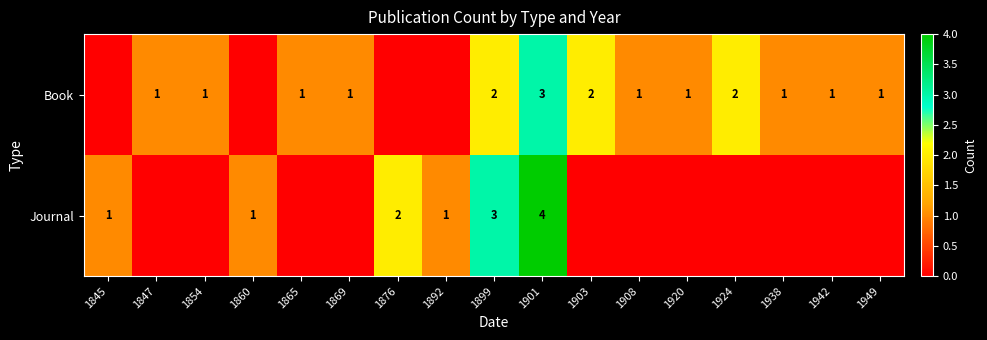

The Book series shows 1 at 1938. True or false?

True